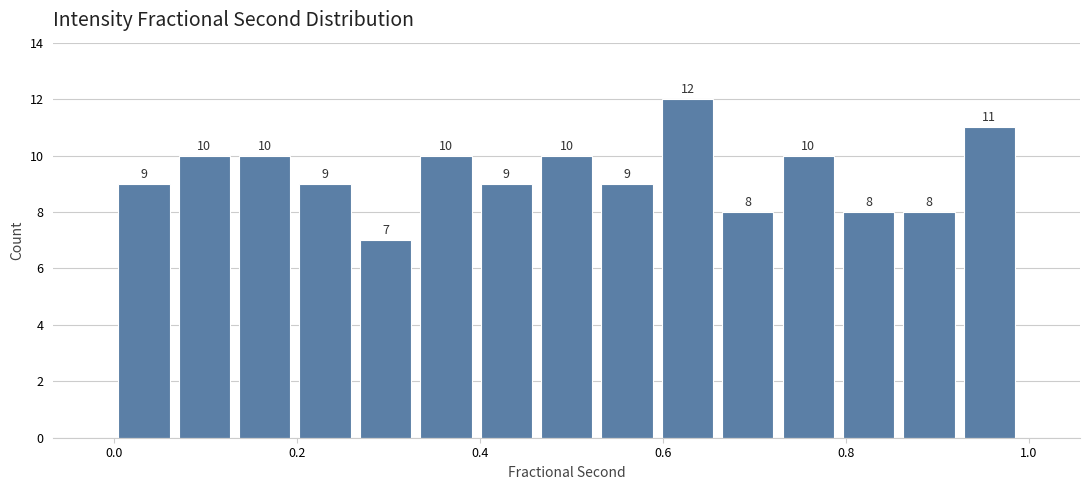

Around what value on the x-axis is the tallest bar? Give the approximate position of its centre, as read against the axis.

0.62